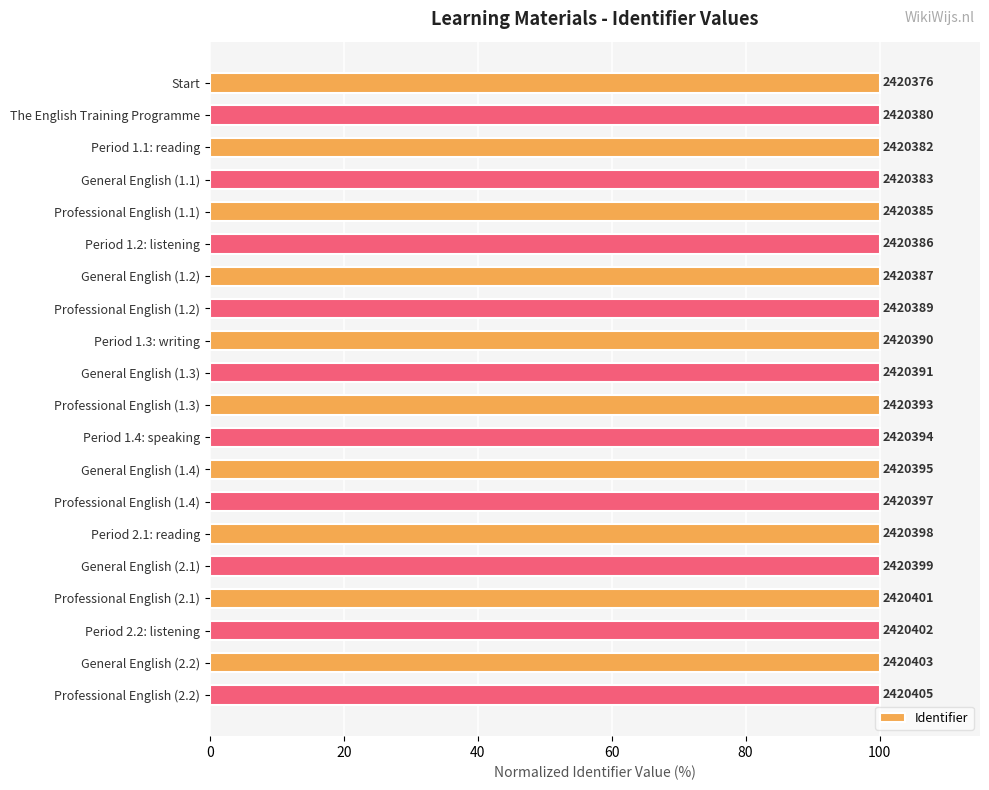

Does the chart contain any negative values?

No